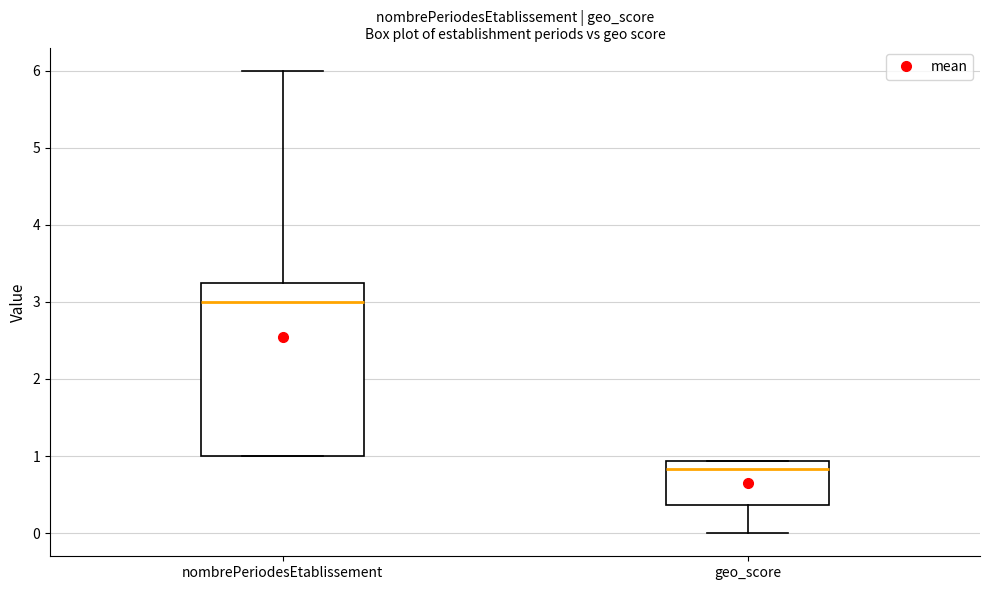

Reading left to right, read every box against the y-axis: the position of its median line, the range the box covers, and the ends of its whiskers. The values are not printed on the chart, so give them approximately, as read against the axis.

nombrePeriodesEtablissement: median 3.0, box 1.0 to 3.3, whiskers 1.0 to 6.0
geo_score: median 0.8, box 0.4 to 0.9, whiskers 0.0 to 0.9